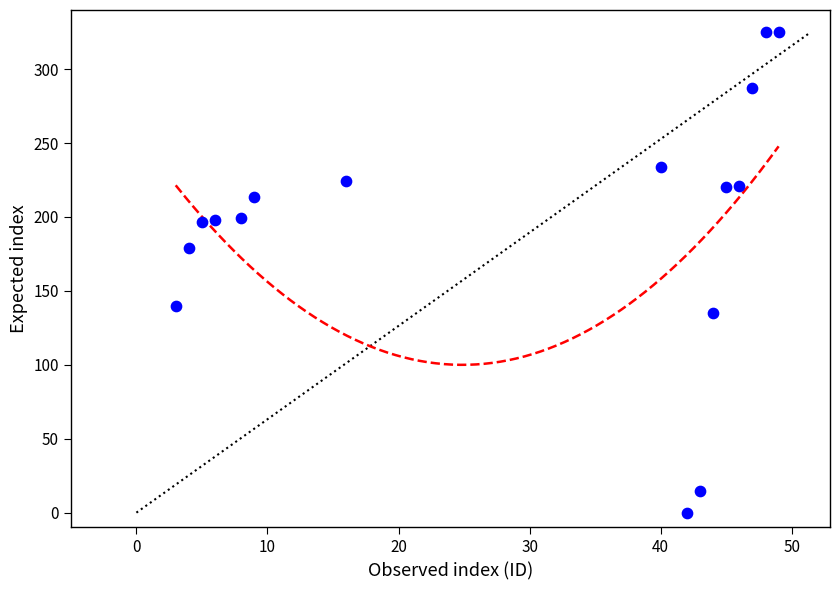

What Y value in the scatter plot is closest to 162?

179.3